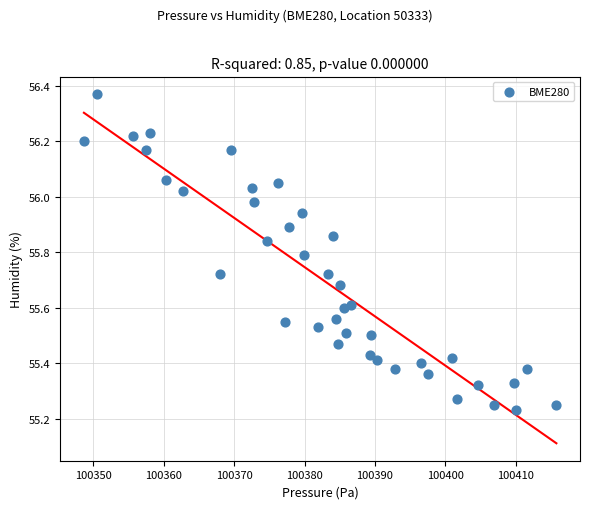

What is the range of X values (max minus min)?

67.1